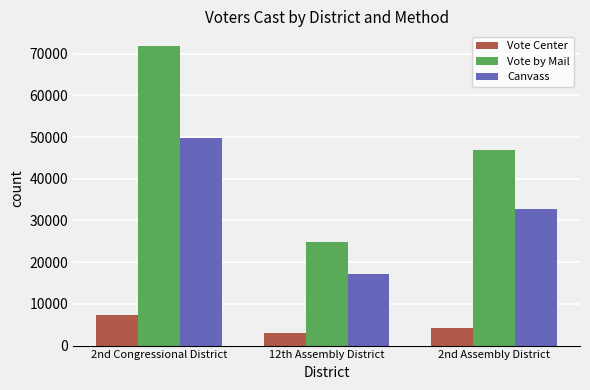

At which label does Canvass reach its minimum?

12th Assembly District